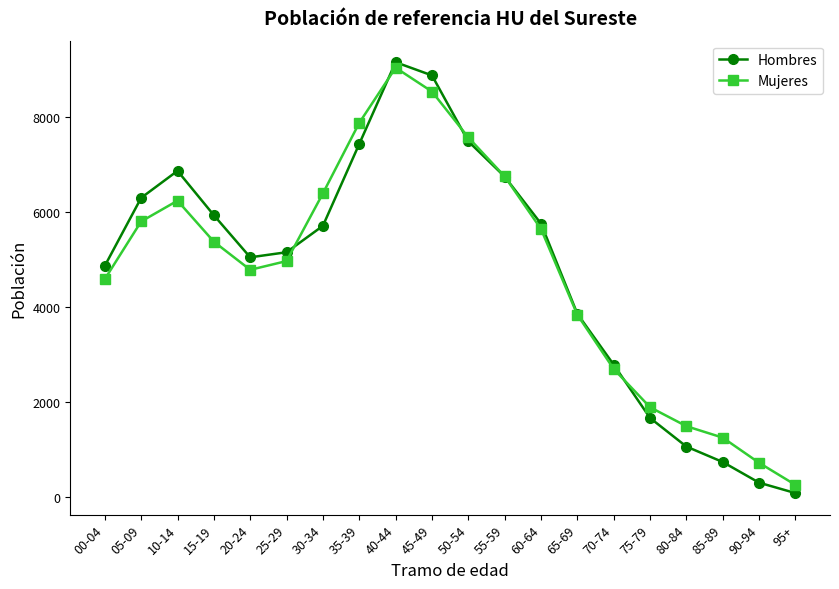

Is the value of Mujeres at 40-44 greater than the value of Hombres at 25-29?

Yes